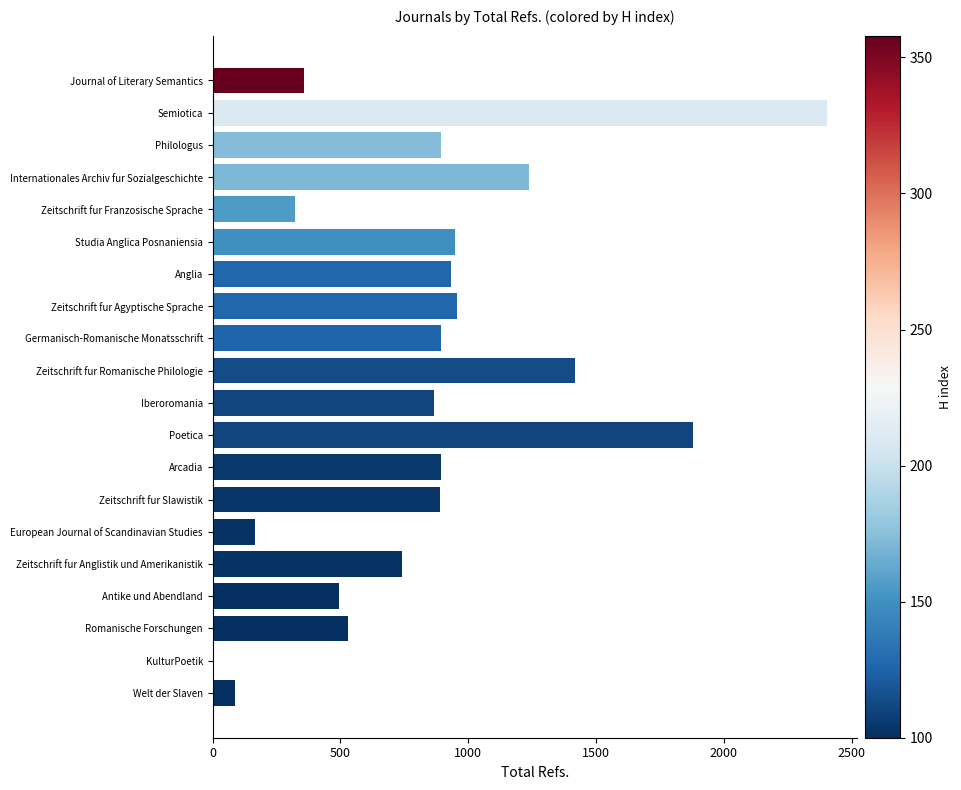

At which label is the value closest to 1201?

Internationales Archiv fur Sozialgeschichte